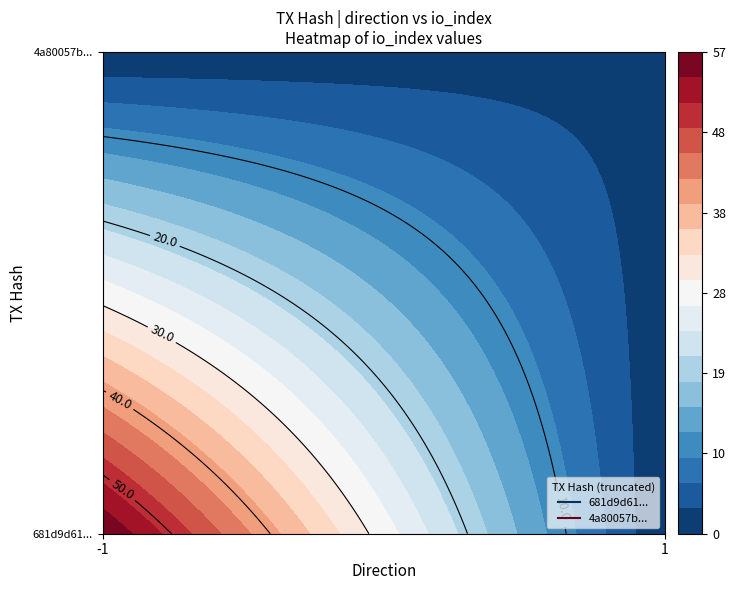

Which series has the largest total across all categories?

681d9d61ddc31540a6200a3f7e55942a8d7e88d